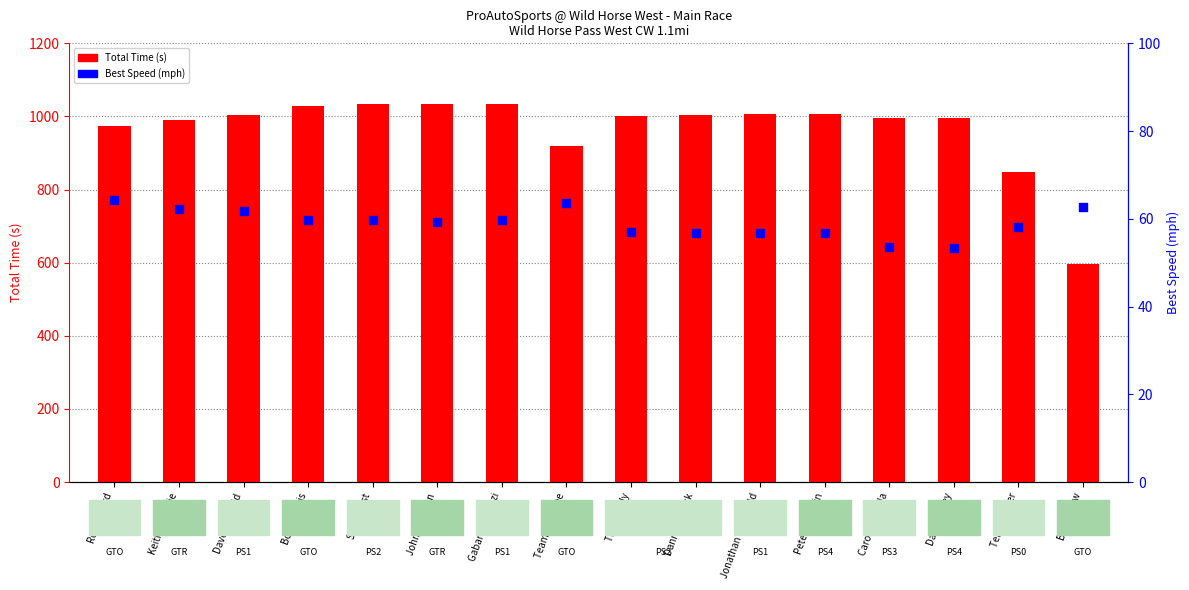

At how many categories does at least one series exceed 822?

15